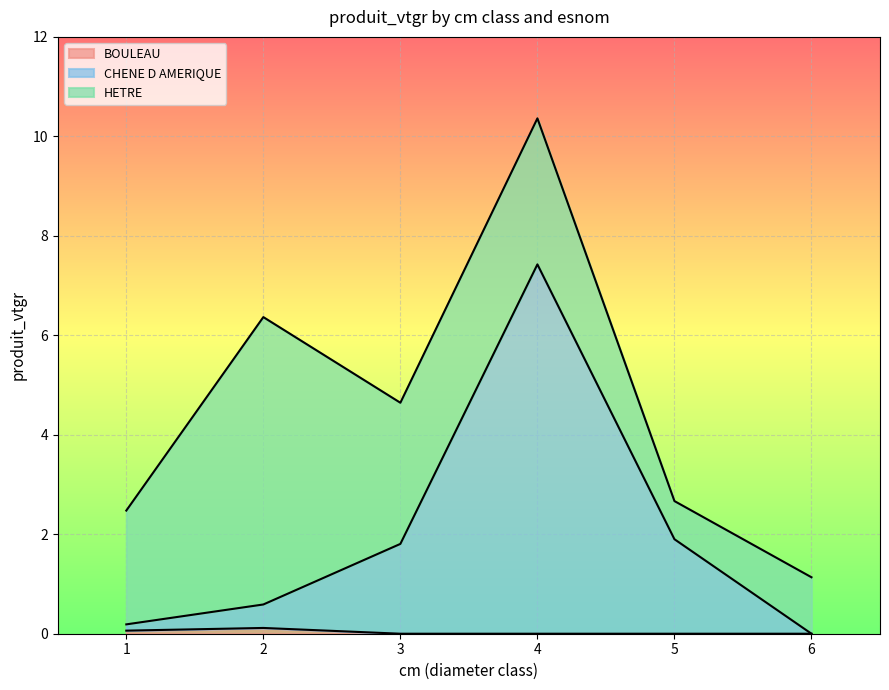

Is it true that CHENE D AMERIQUE equals 2.9 at 5?

False